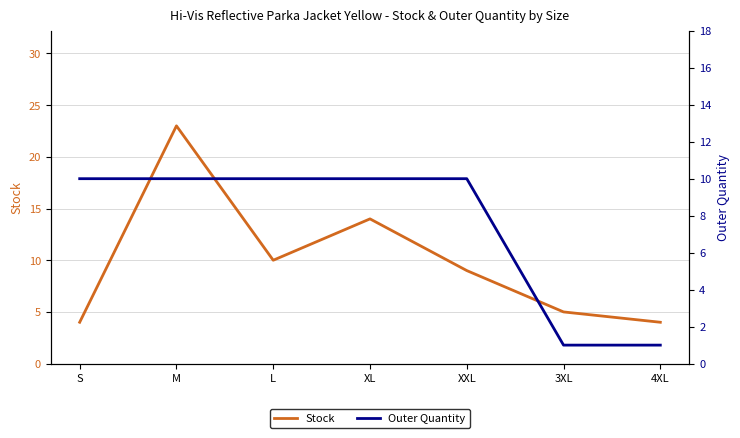

True or false: Stock has a value of 6 at S.

False